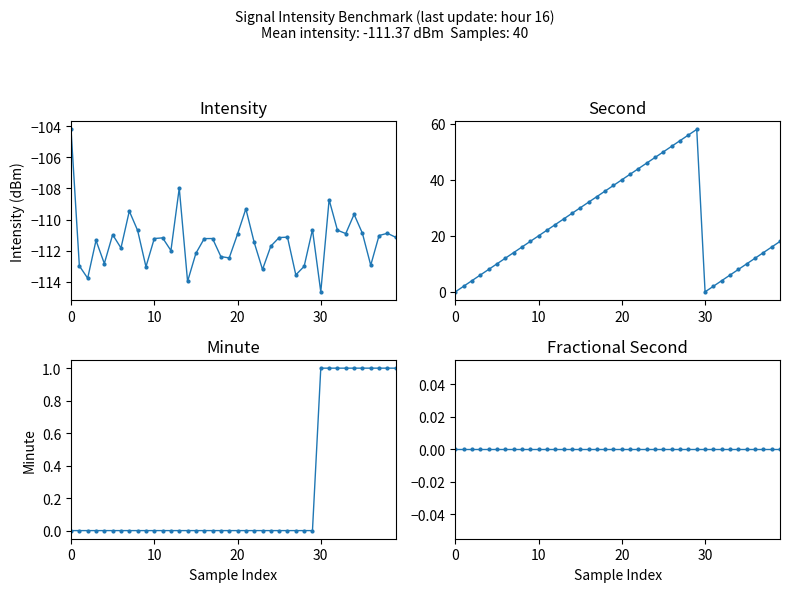

Reading left to right, list all the values displayed in this chart.

intensity(dBm): -104.2	-113.0	-113.8	-111.3	-112.8	-111.0	-111.8	-109.5	-110.7	-113.0	-111.2	-111.2	-112.0	-108.0	-114.0	-112.2	-111.2	-111.2	-112.4	-112.5	-110.9	-109.3	-111.5	-113.2	-111.7	-111.2	-111.1	-113.6	-113.0	-110.6	-114.7	-108.7	-110.7	-110.9	-109.7	-110.9	-112.9	-111.0	-110.9	-111.1
second: 0.0	2.0	4.0	6.0	8.0	10.0	12.0	14.0	16.0	18.0	20.0	22.0	24.0	26.0	28.0	30.0	32.0	34.0	36.0	38.0	40.0	42.0	44.0	46.0	48.0	50.0	52.0	54.0	56.0	58.0	0.0	2.0	4.0	6.0	8.0	10.0	12.0	14.0	16.0	18.0
minute: 0.0	0.0	0.0	0.0	0.0	0.0	0.0	0.0	0.0	0.0	0.0	0.0	0.0	0.0	0.0	0.0	0.0	0.0	0.0	0.0	0.0	0.0	0.0	0.0	0.0	0.0	0.0	0.0	0.0	0.0	1.0	1.0	1.0	1.0	1.0	1.0	1.0	1.0	1.0	1.0
fractional second: 0.0	0.0	0.0	0.0	0.0	0.0	0.0	0.0	0.0	0.0	0.0	0.0	0.0	0.0	0.0	0.0	0.0	0.0	0.0	0.0	0.0	0.0	0.0	0.0	0.0	0.0	0.0	0.0	0.0	0.0	0.0	0.0	0.0	0.0	0.0	0.0	0.0	0.0	0.0	0.0